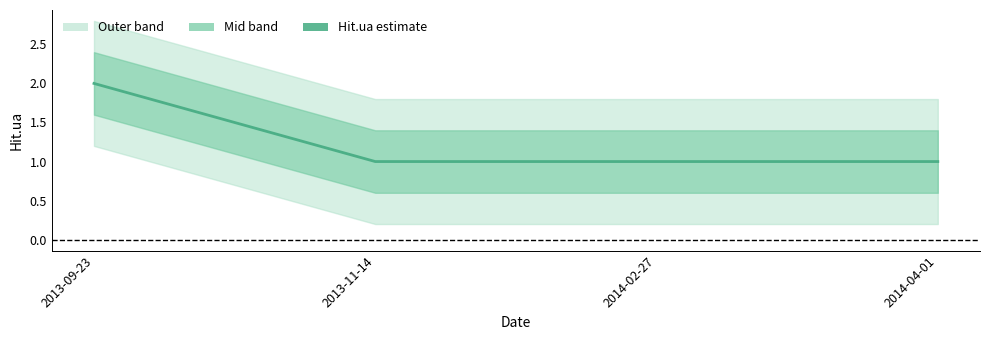

Rank the categories by value from highest to lowest.

2013-09-23, 2013-11-14, 2014-02-27, 2014-04-01